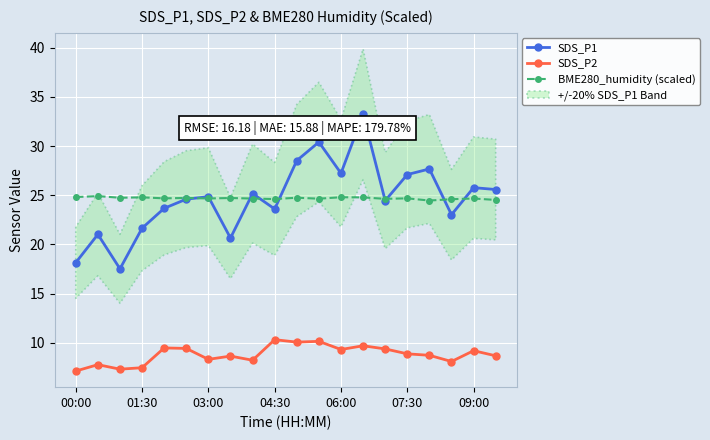

Rank the series by their maximum value, from highest to lowest.

SDS_P1, BME280_humidity (scaled), SDS_P2